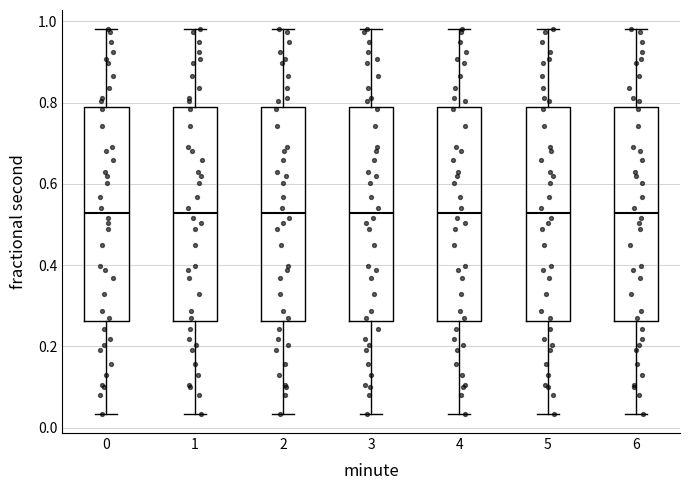

Reading left to right, transcribe this box plot: for each box, give where its median line is, the range the box spans, and where its two whiskers end, as read against the y-axis. The values are not printed on the chart, so give them approximately, as read against the axis.

0: median 0.52, box 0.26 to 0.78, whiskers 0.04 to 0.98
1: median 0.52, box 0.26 to 0.78, whiskers 0.04 to 0.98
2: median 0.52, box 0.26 to 0.78, whiskers 0.04 to 0.98
3: median 0.52, box 0.26 to 0.78, whiskers 0.04 to 0.98
4: median 0.52, box 0.26 to 0.78, whiskers 0.04 to 0.98
5: median 0.52, box 0.26 to 0.78, whiskers 0.04 to 0.98
6: median 0.52, box 0.26 to 0.78, whiskers 0.04 to 0.98